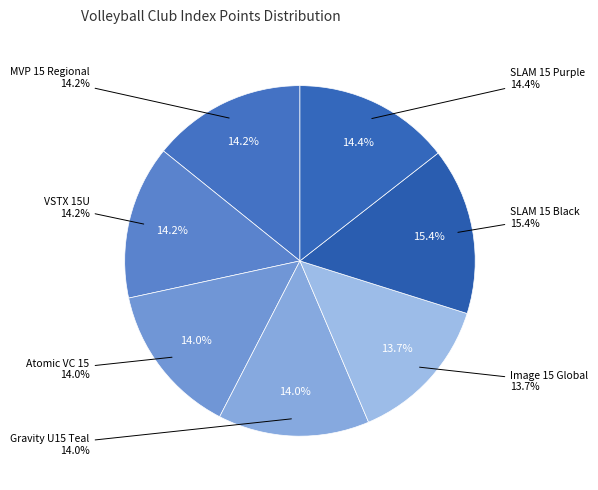

To the nearest percent, what portion does MVP 15 Regional represent?

14%